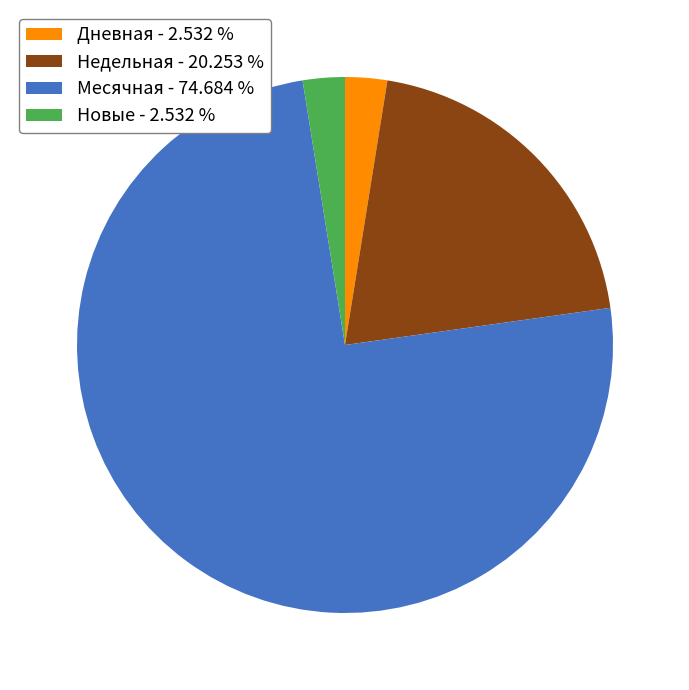

Approximately how many times larger is the value at Дневная - 2.532 % compared to Новые - 2.532 %?

1.0